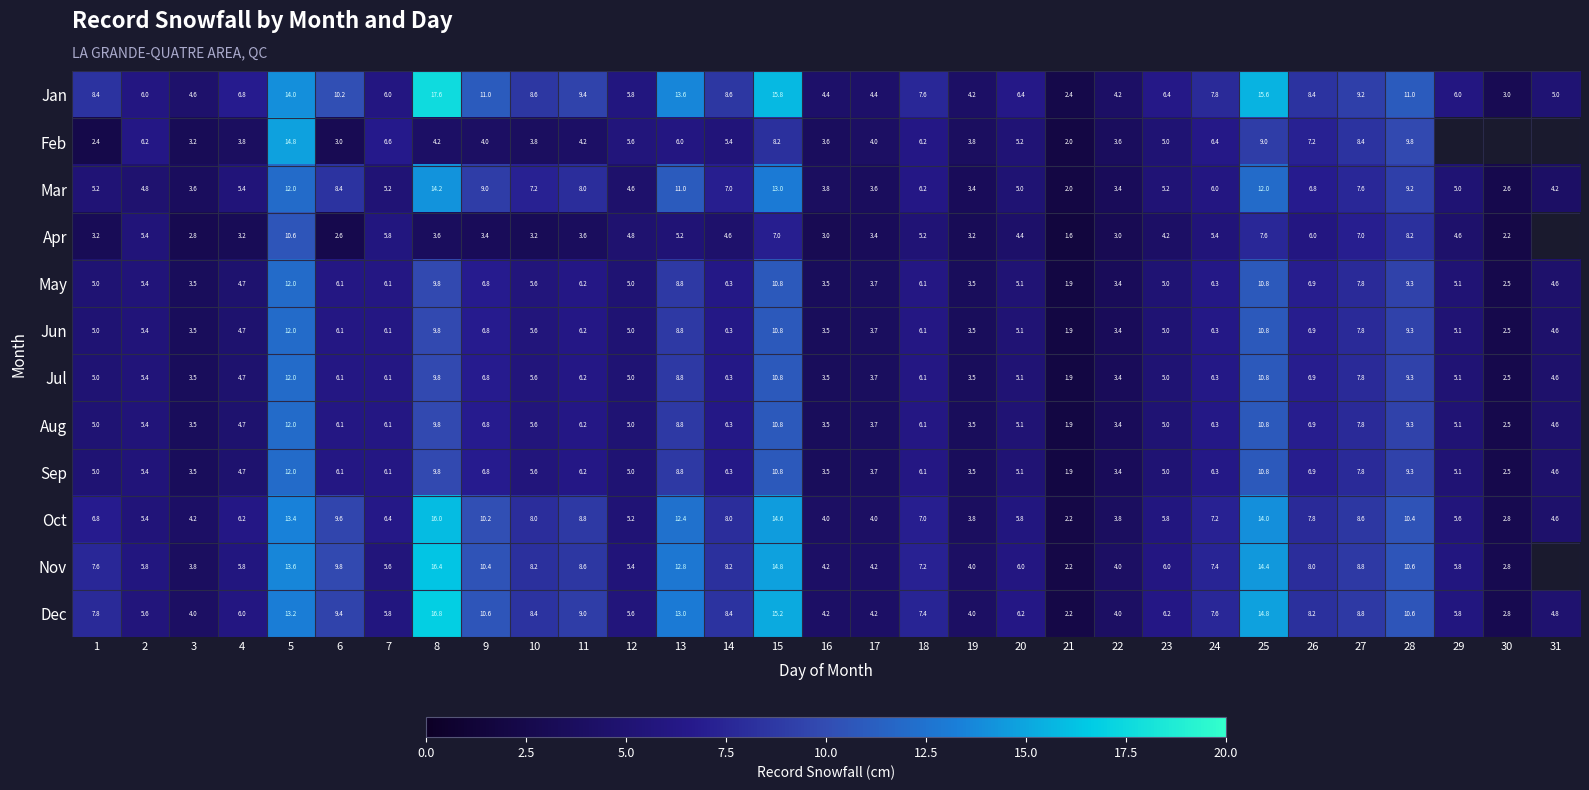

What is the average value of the row_4 series?

6.1